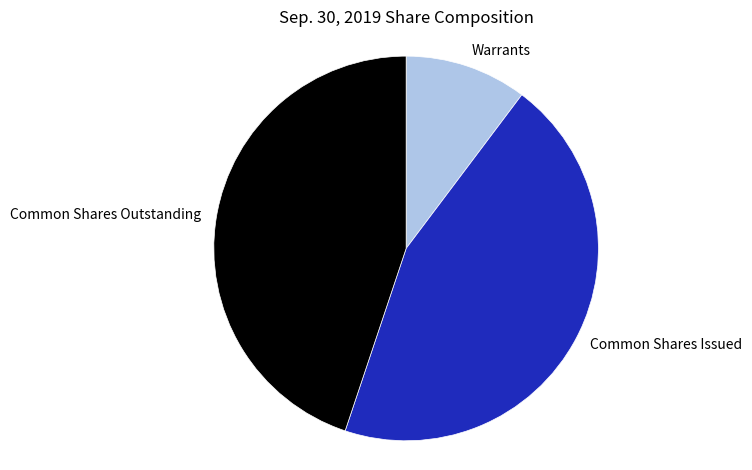

Which has a higher value, Warrants or Common Shares Outstanding?

Common Shares Outstanding